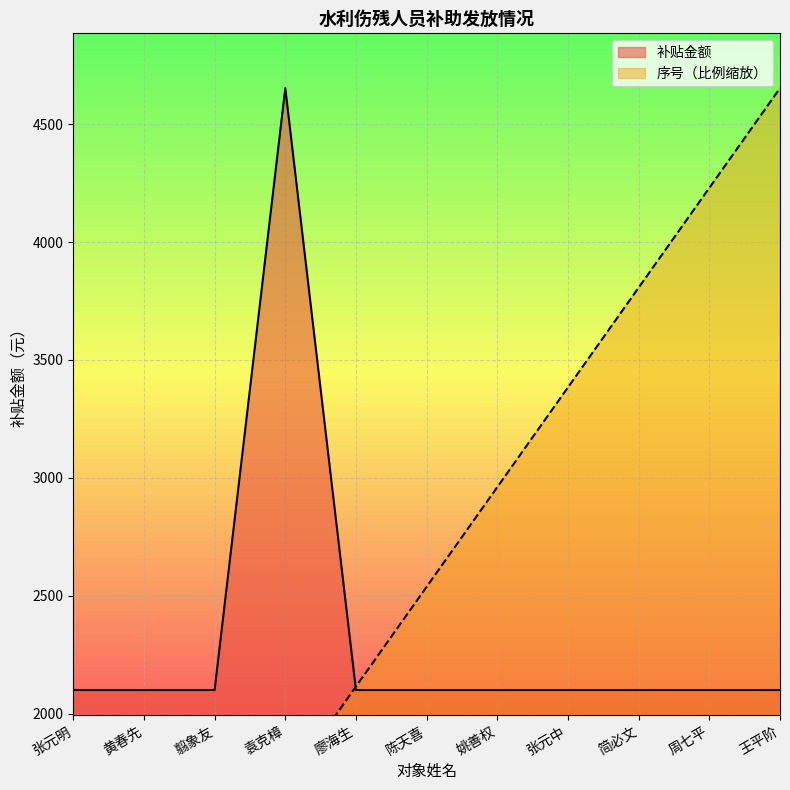

The value of 补贴金额 at 翦象友 is 2100.0. True or false?

True